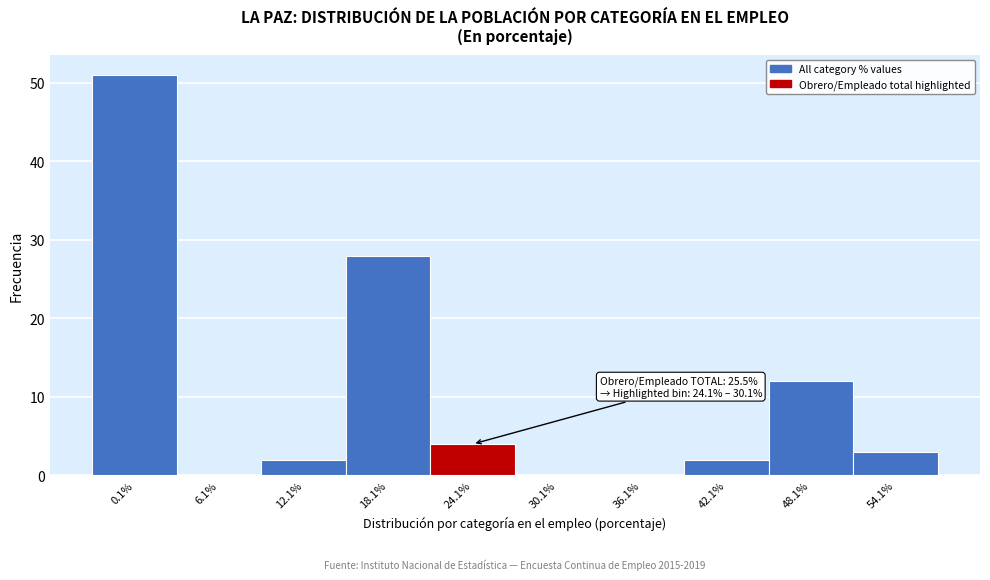

Reading left to right, transcribe all the data shown in this chart.

0.1%=51	6.1%=0	12.1%=2	18.1%=28	24.1%=4	30.1%=0	36.1%=0	42.1%=2	48.1%=12	54.1%=3